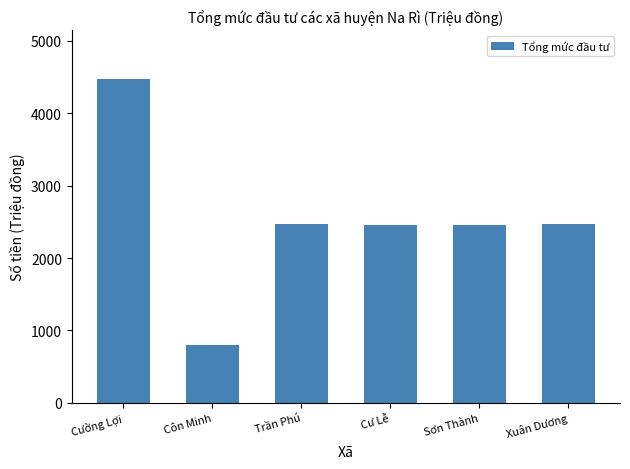

How many categories are shown in the chart?

6